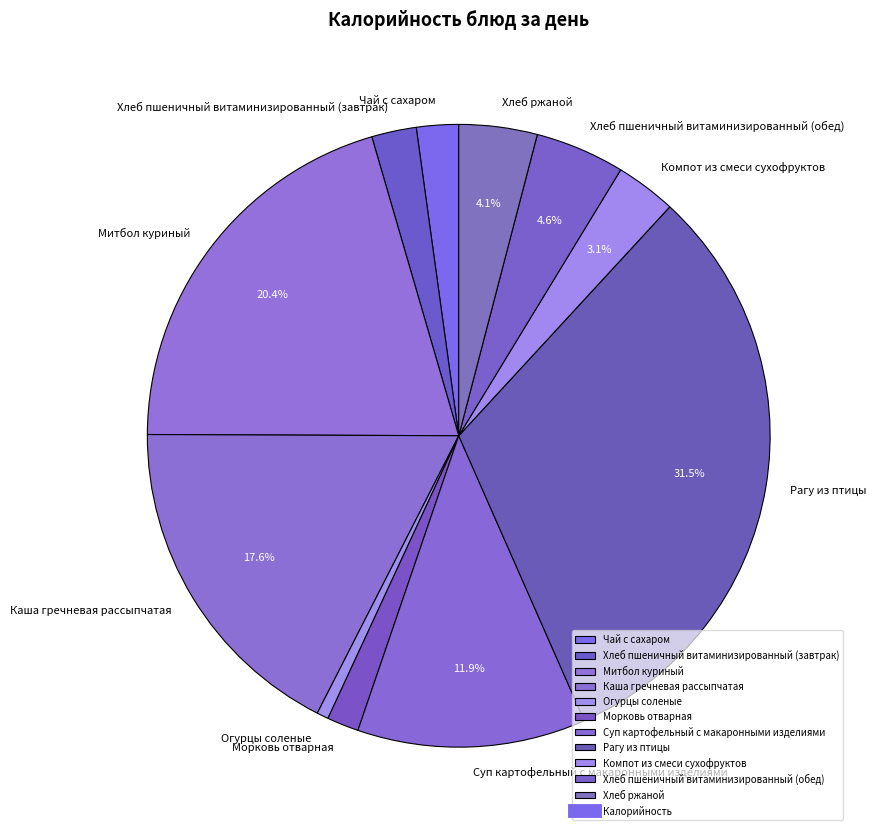

Which slice is the largest?

Рагу из птицы